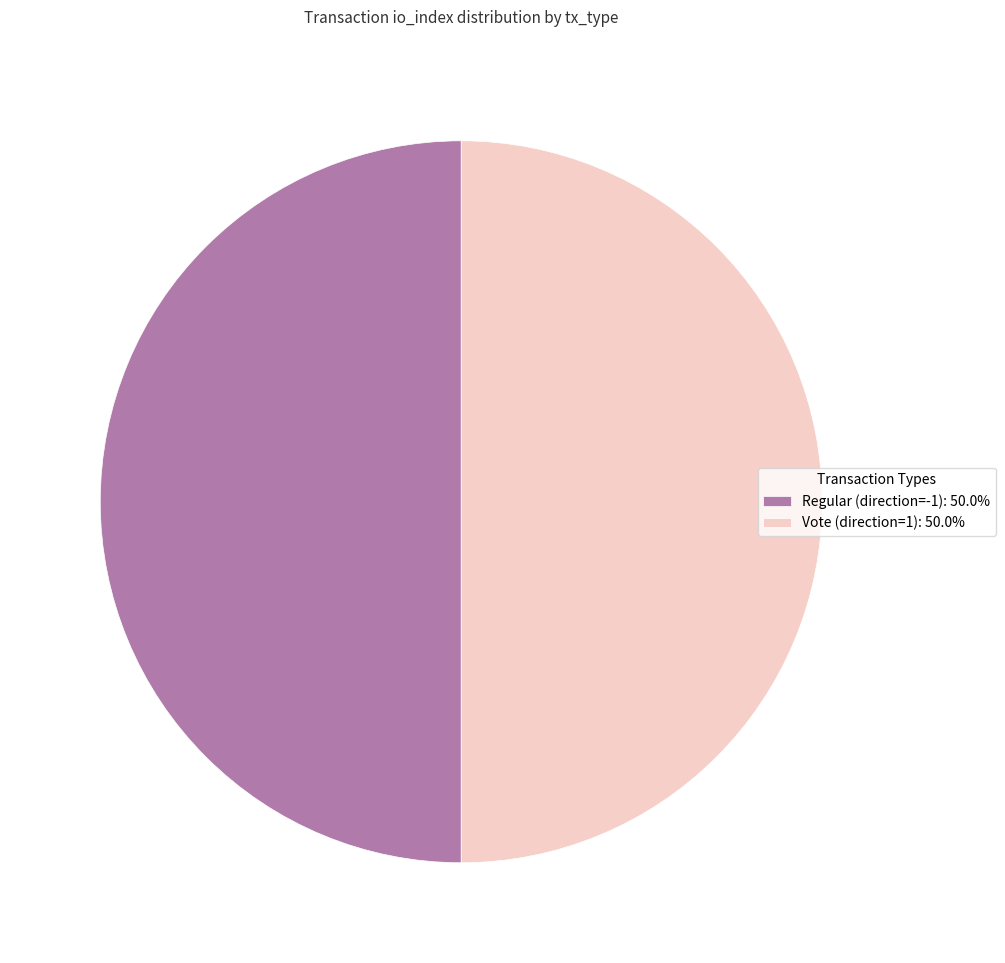

Combined, do Vote (direction=1): 50.0% and Regular (direction=-1): 50.0% account for over 50%?

Yes